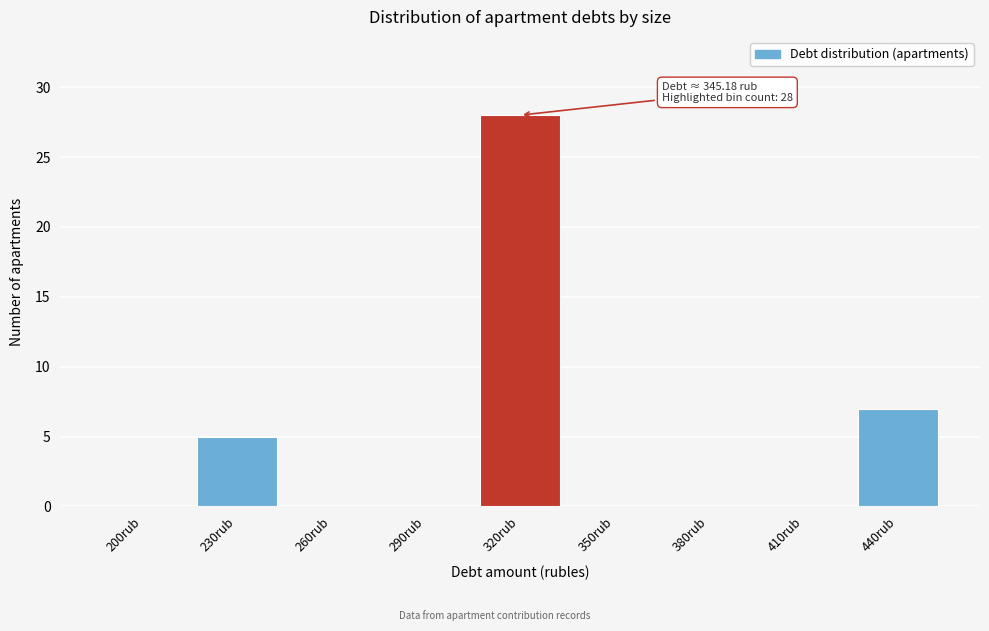

Reading left to right, extract all data points from this chart.

200rub=0	230rub=5	260rub=0	290rub=0	320rub=28	350rub=0	380rub=0	410rub=0	440rub=7